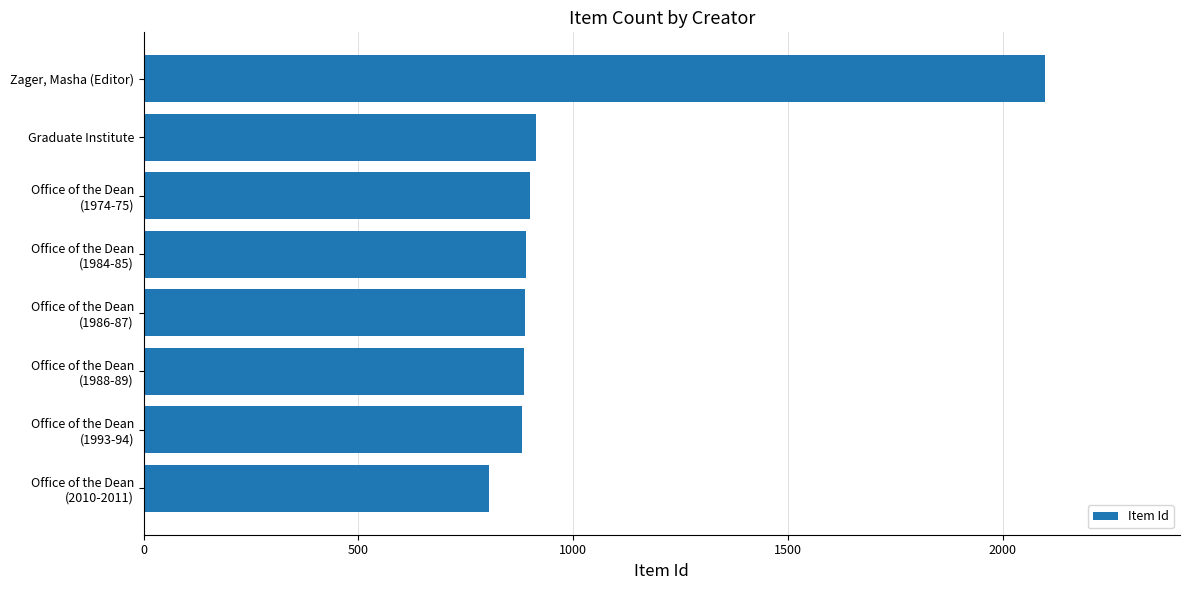

What is the maximum value shown in the chart?

2098